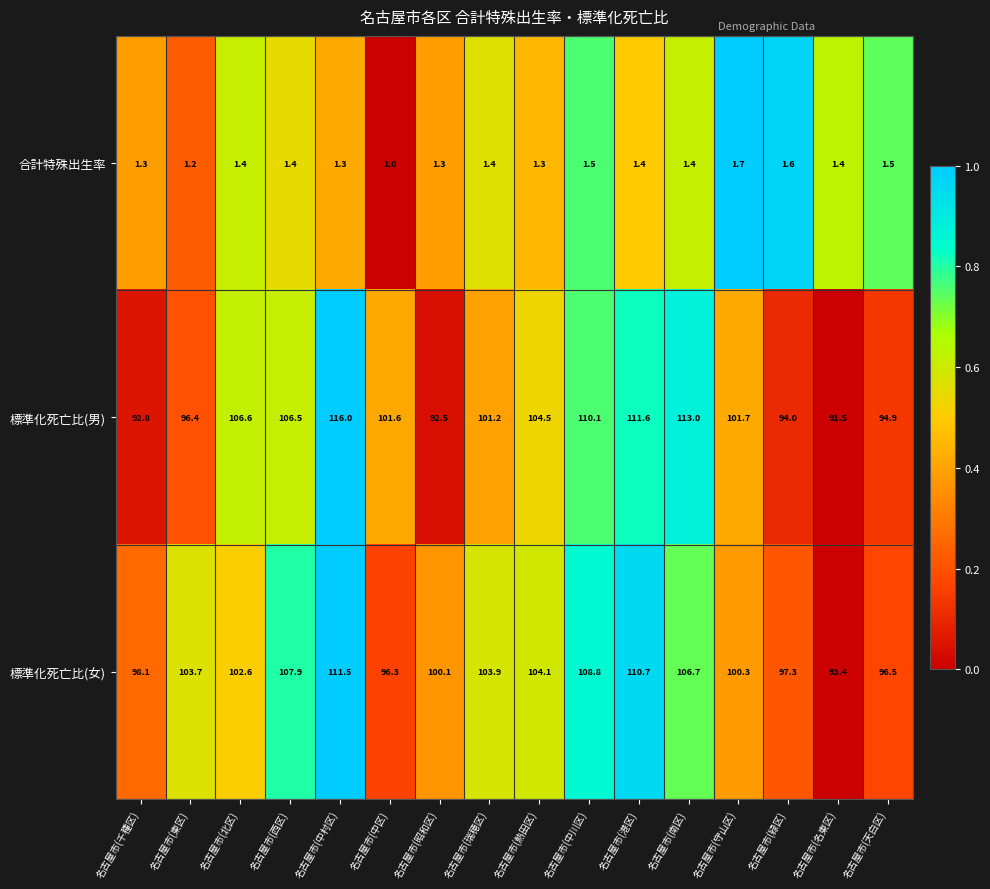

How many series are shown in this chart?

3